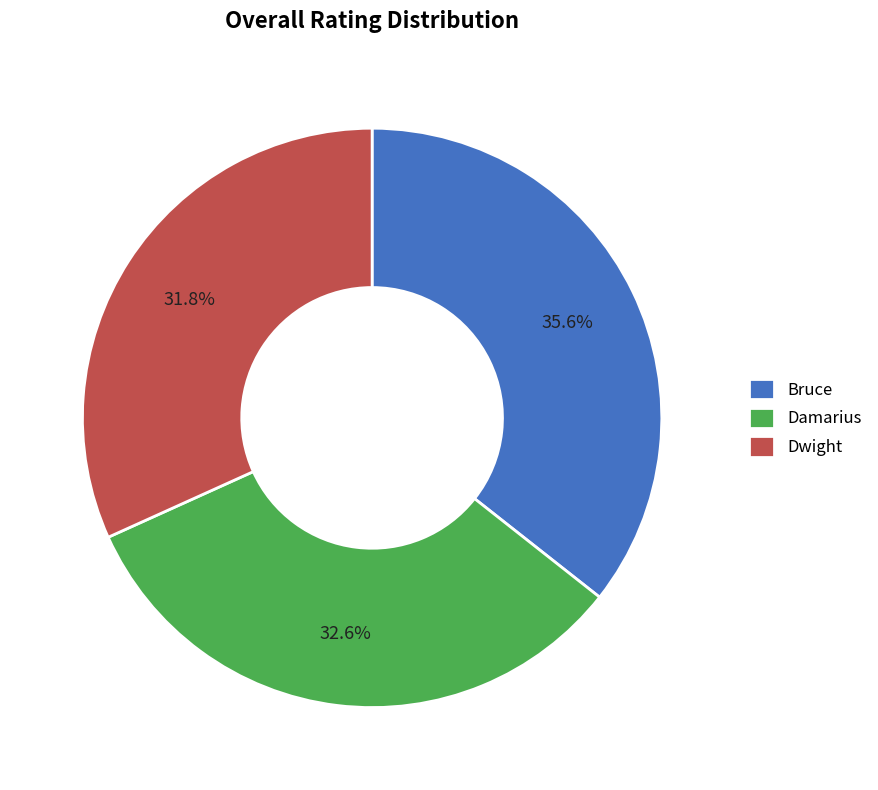

Is there any slice that represents more than half of the pie?

No